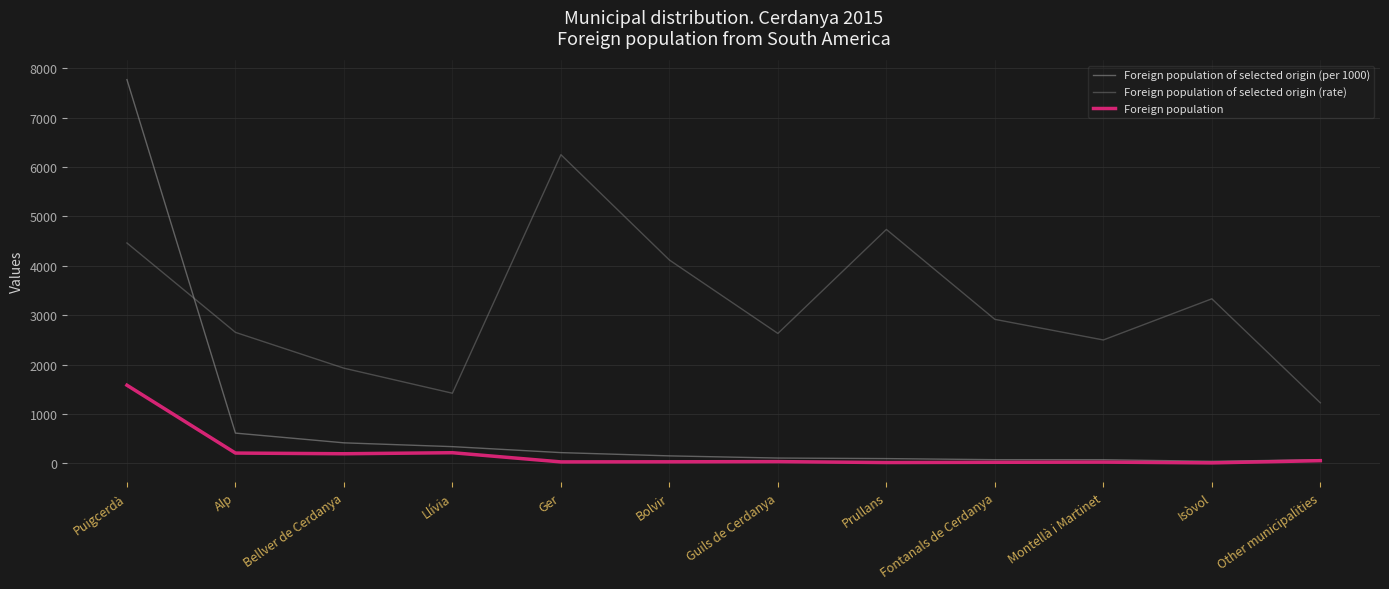

What is the sum of the Foreign population of selected origin (rate) values at Puigcerdà and Other municipalities?

5691